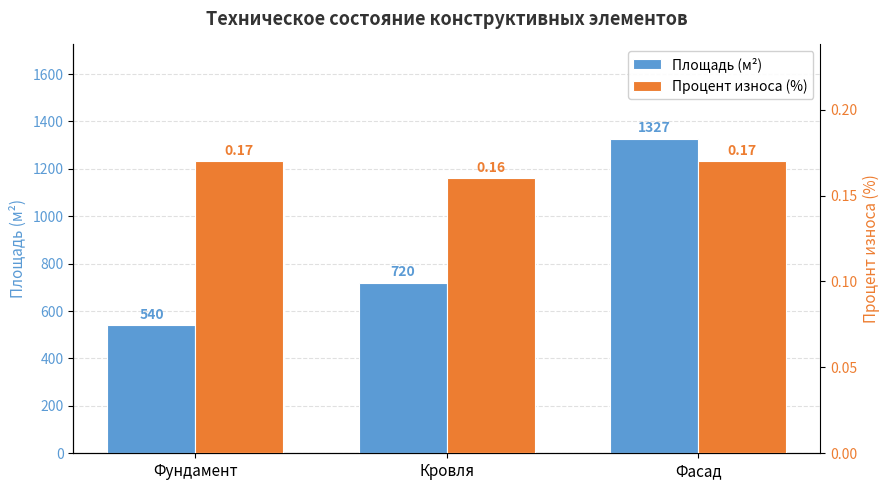

At which category is the sum across all series the highest?

Фасад